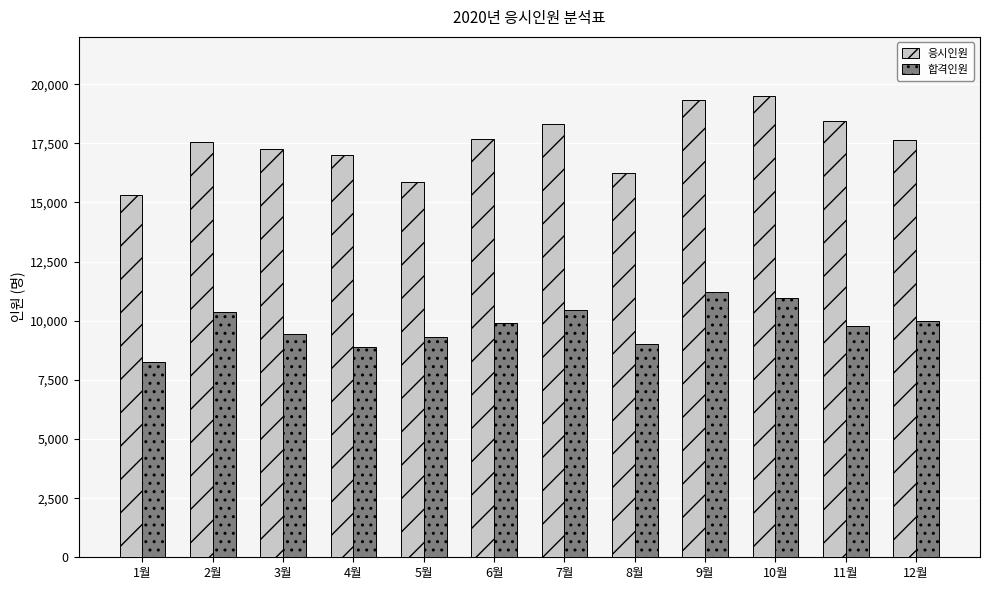

What is the sum of all 응시인원 values?

210189